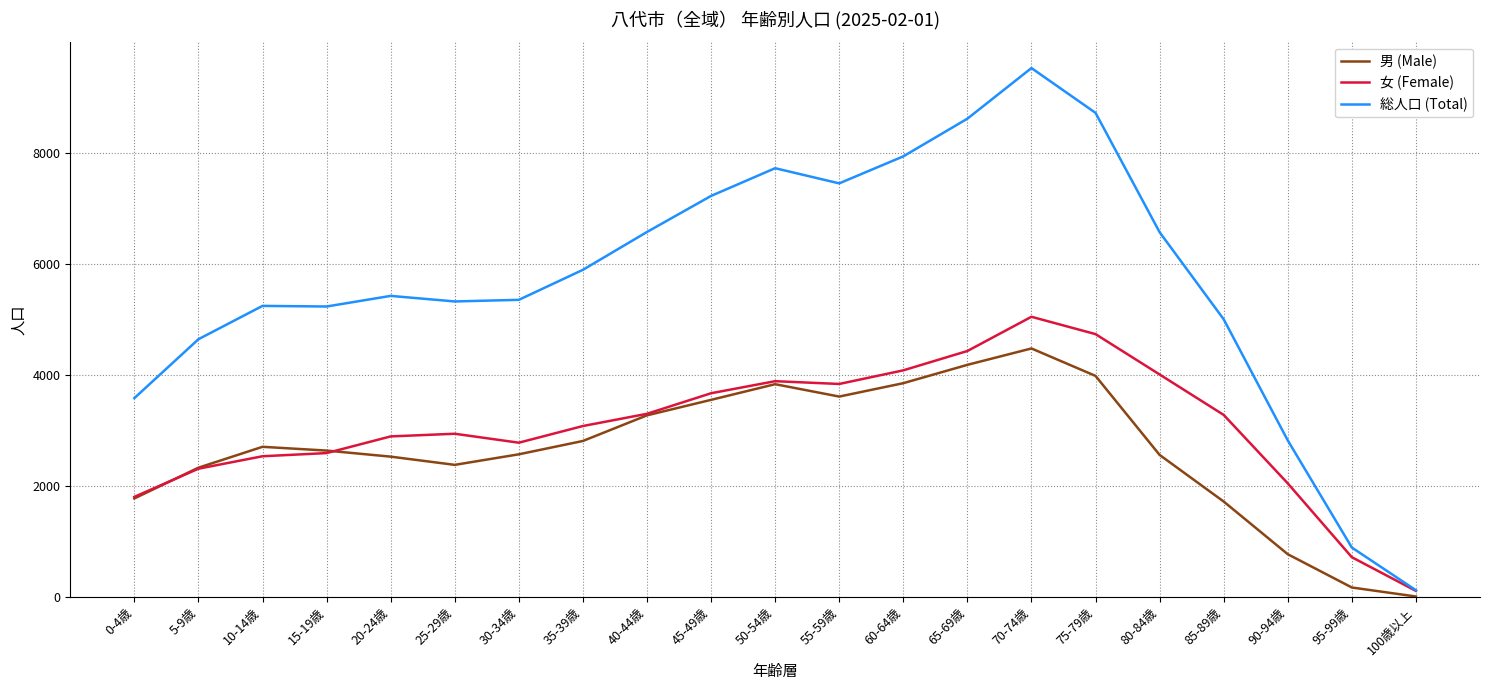

Rank the series by their maximum value, from lowest to highest.

男 (Male), 女 (Female), 総人口 (Total)